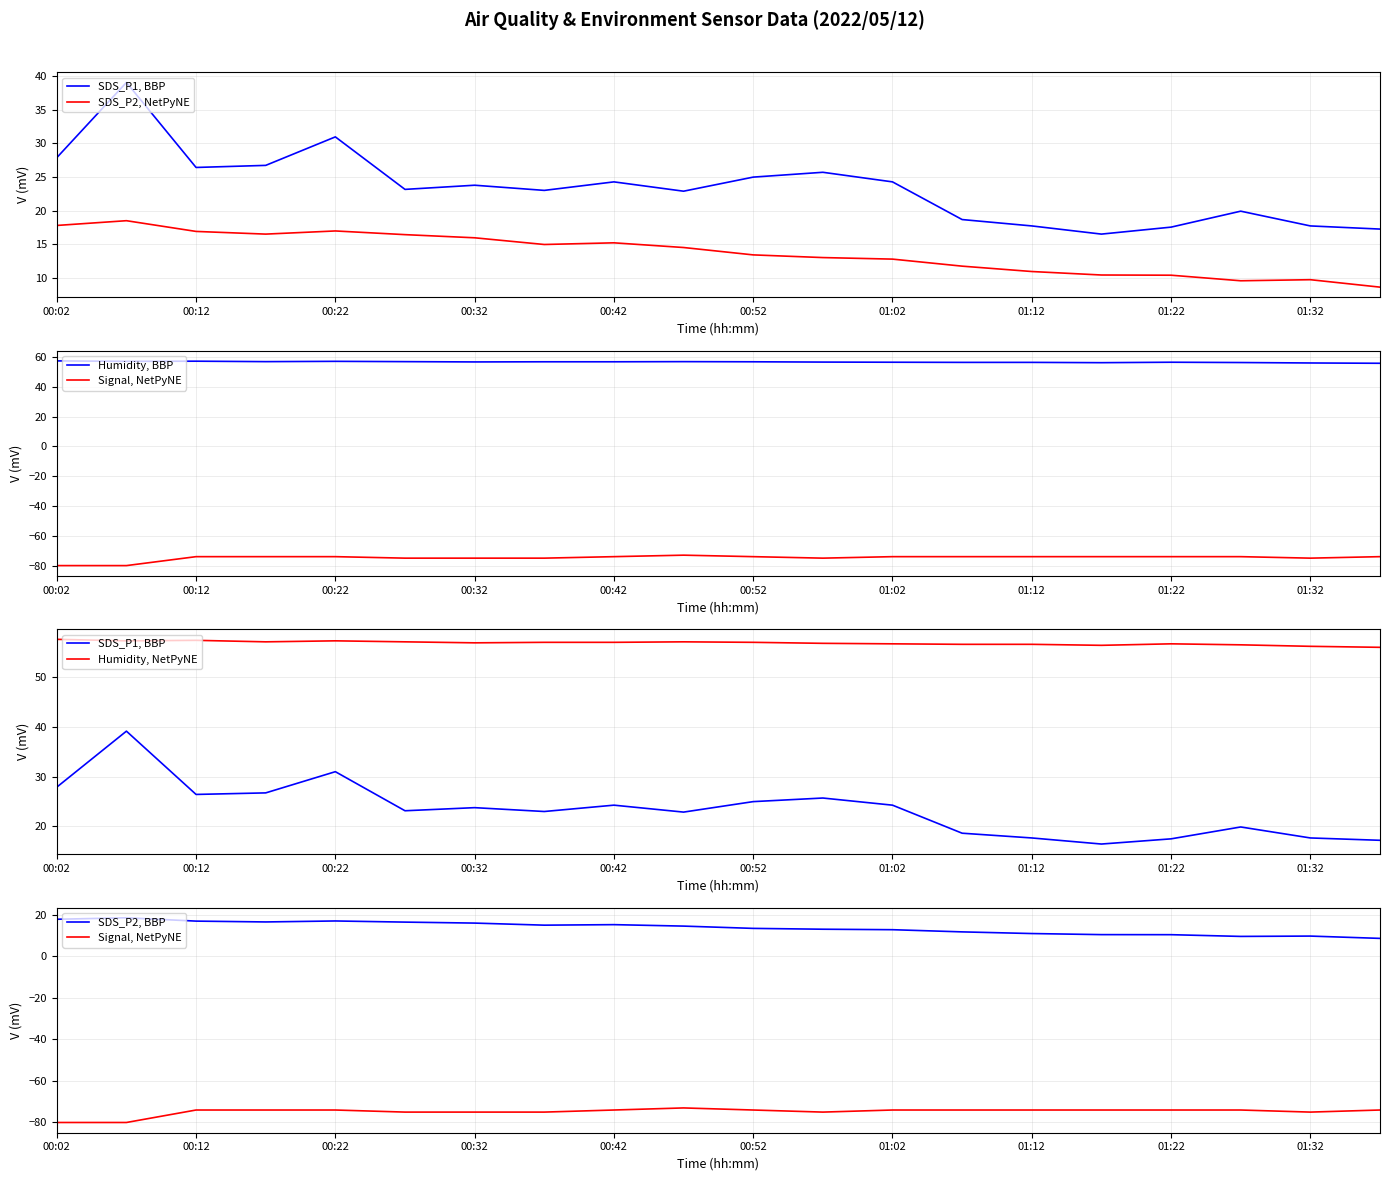

Which has a higher value, 16 or 13?

13